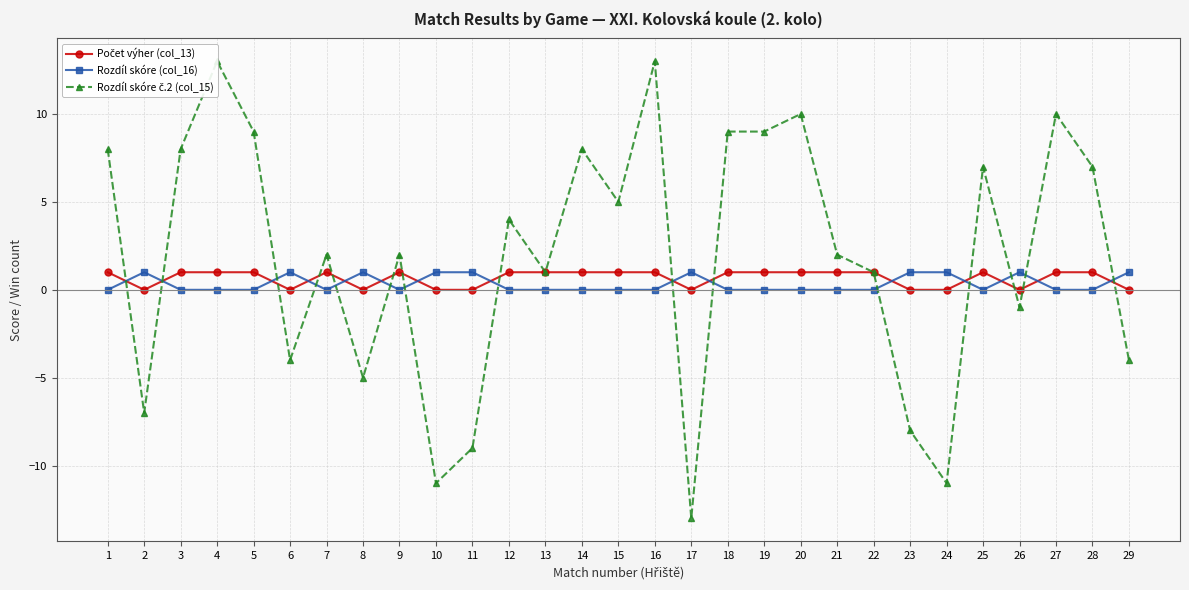

How many Počet výher (col_13) values are between 0 and 1?

29